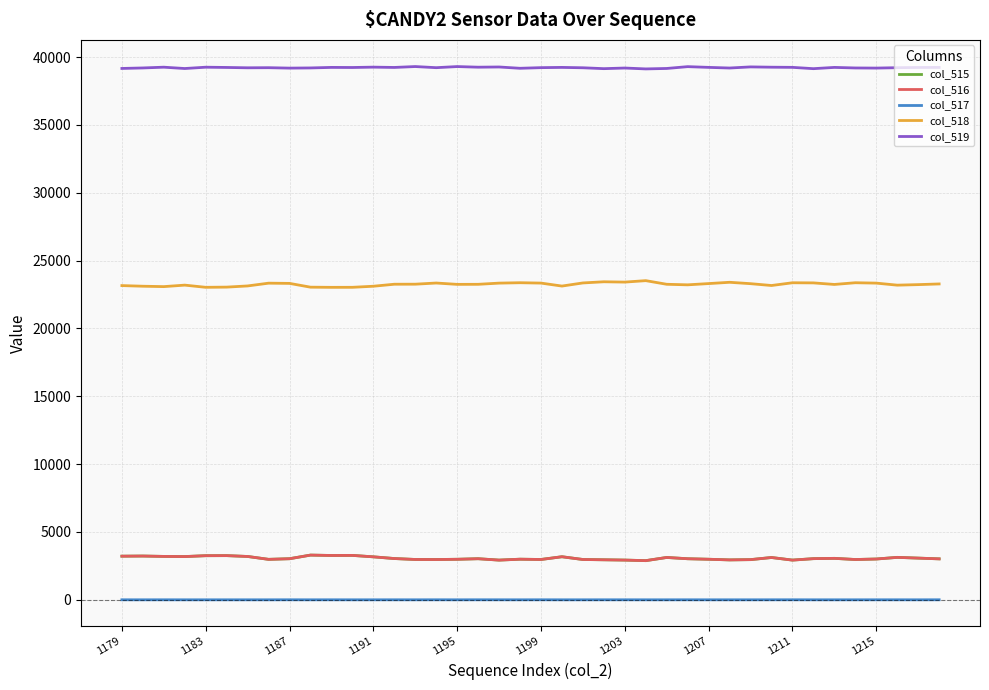

What is the maximum value for col_518?

23522